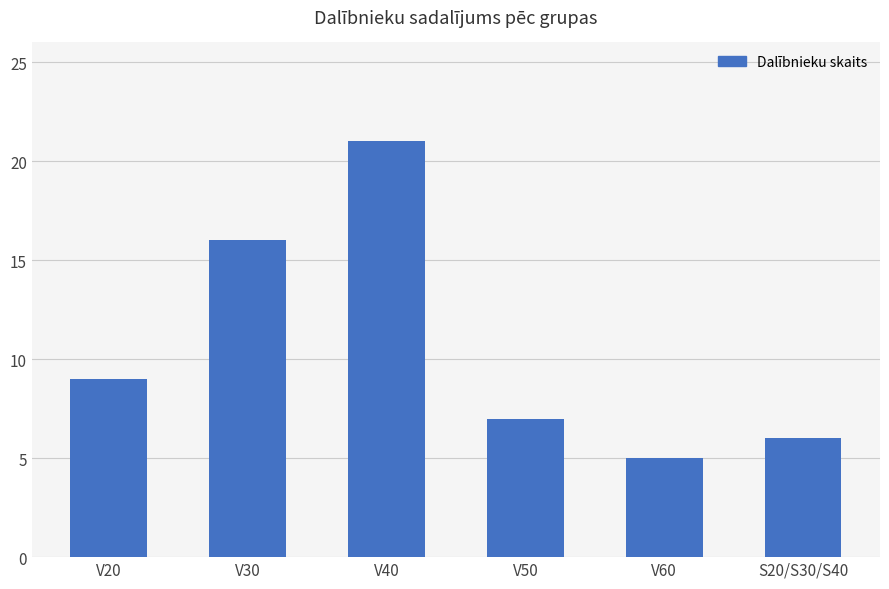

The value at V40 is 21. True or false?

True